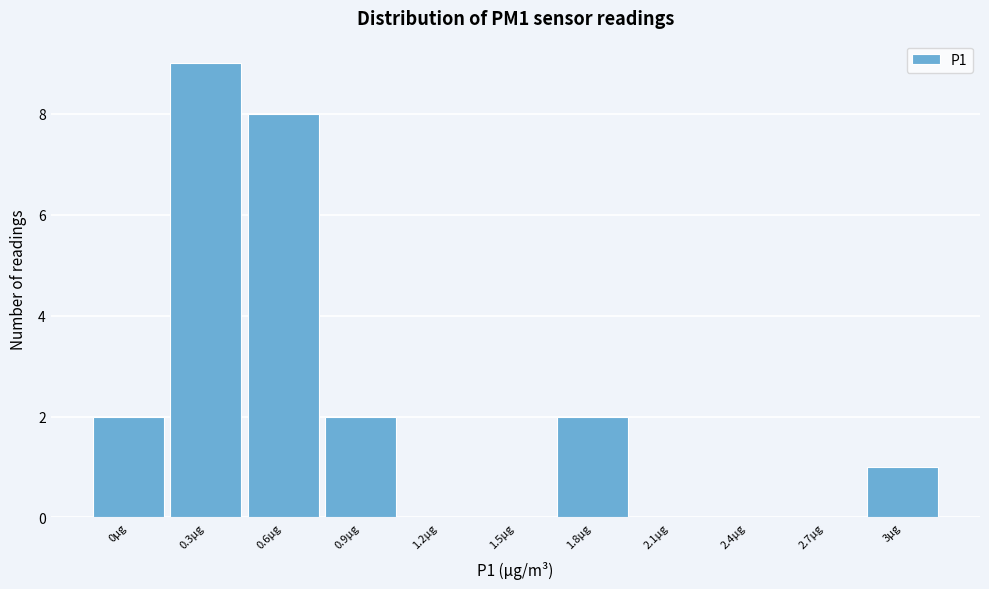

Reading right to left, extract all data points from this chart.

3µg=1	2.7µg=0	2.4µg=0	2.1µg=0	1.8µg=2	1.5µg=0	1.2µg=0	0.9µg=2	0.6µg=8	0.3µg=9	0µg=2